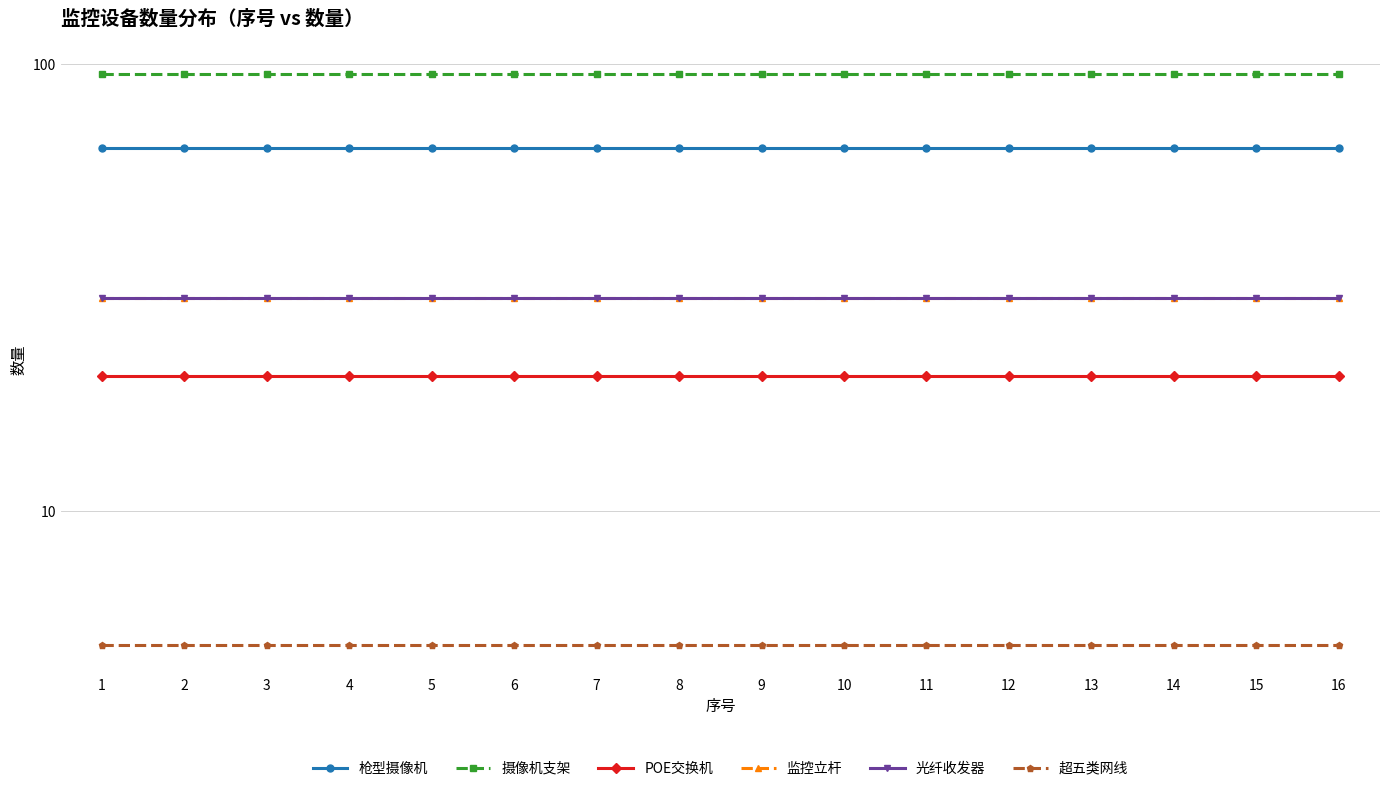

Reading left to right, what are all the values shown in this chart?

枪型摄像机: 1=65	2=65	3=65	4=65	5=65	6=65	7=65	8=65	9=65	10=65	11=65	12=65	13=65	14=65	15=65	16=65
摄像机支架: 1=95	2=95	3=95	4=95	5=95	6=95	7=95	8=95	9=95	10=95	11=95	12=95	13=95	14=95	15=95	16=95
POE交换机: 1=20	2=20	3=20	4=20	5=20	6=20	7=20	8=20	9=20	10=20	11=20	12=20	13=20	14=20	15=20	16=20
监控立杆: 1=30	2=30	3=30	4=30	5=30	6=30	7=30	8=30	9=30	10=30	11=30	12=30	13=30	14=30	15=30	16=30
光纤收发器: 1=30	2=30	3=30	4=30	5=30	6=30	7=30	8=30	9=30	10=30	11=30	12=30	13=30	14=30	15=30	16=30
超五类网线: 1=5	2=5	3=5	4=5	5=5	6=5	7=5	8=5	9=5	10=5	11=5	12=5	13=5	14=5	15=5	16=5